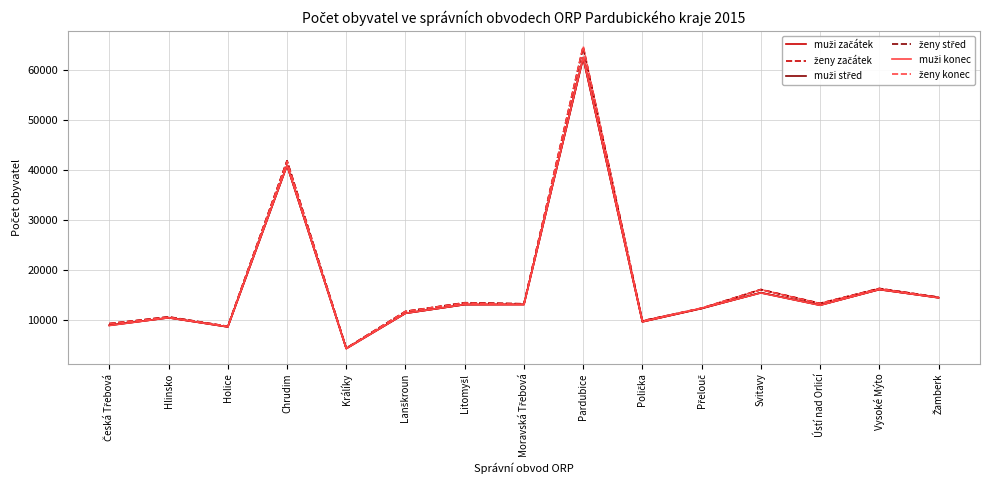

Which category has the highest value across all series?

Pardubice